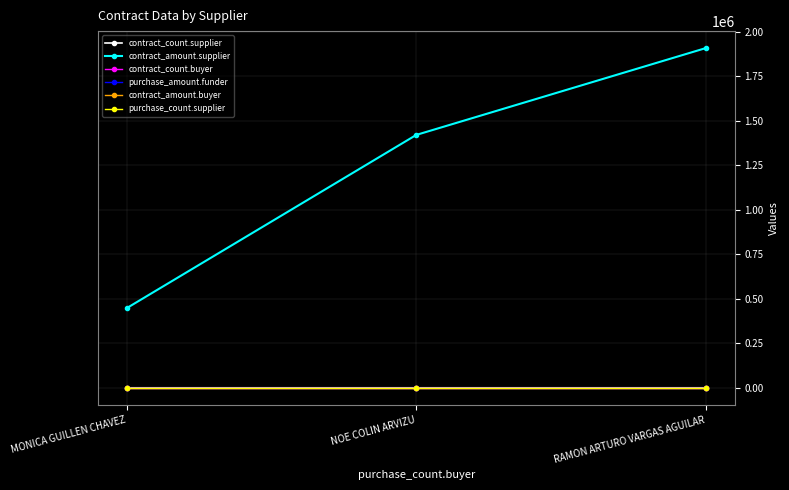

What is the highest value of the contract_count.supplier series?

11.0